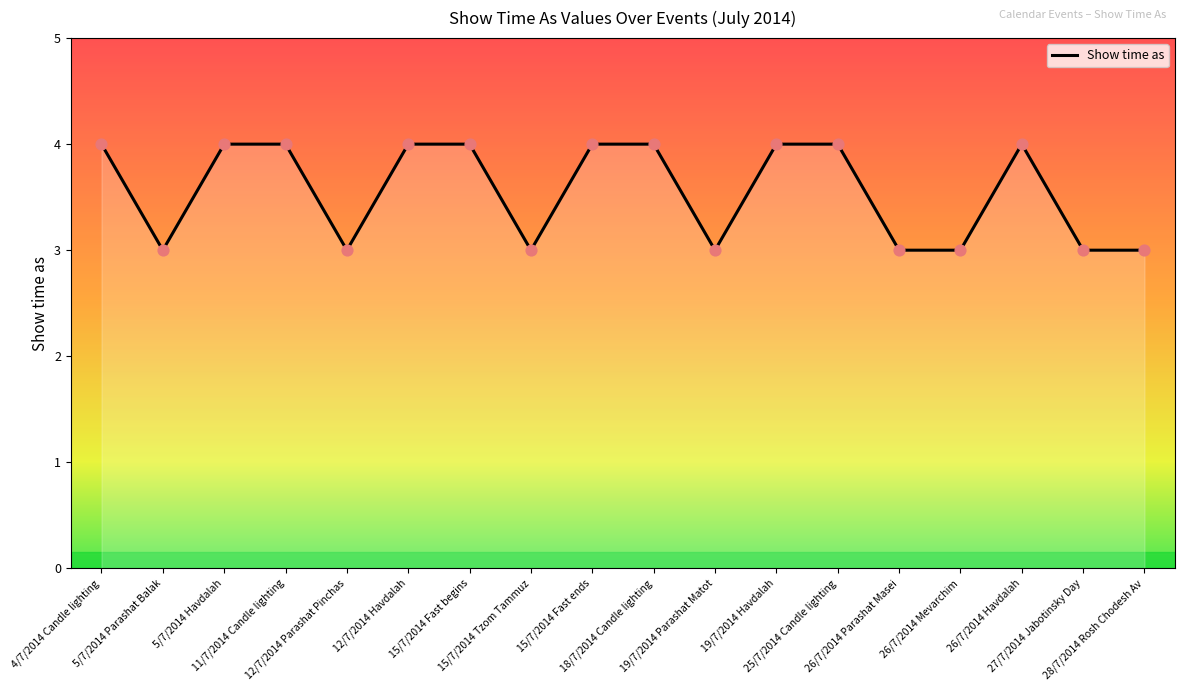

What is the smallest value displayed?

3